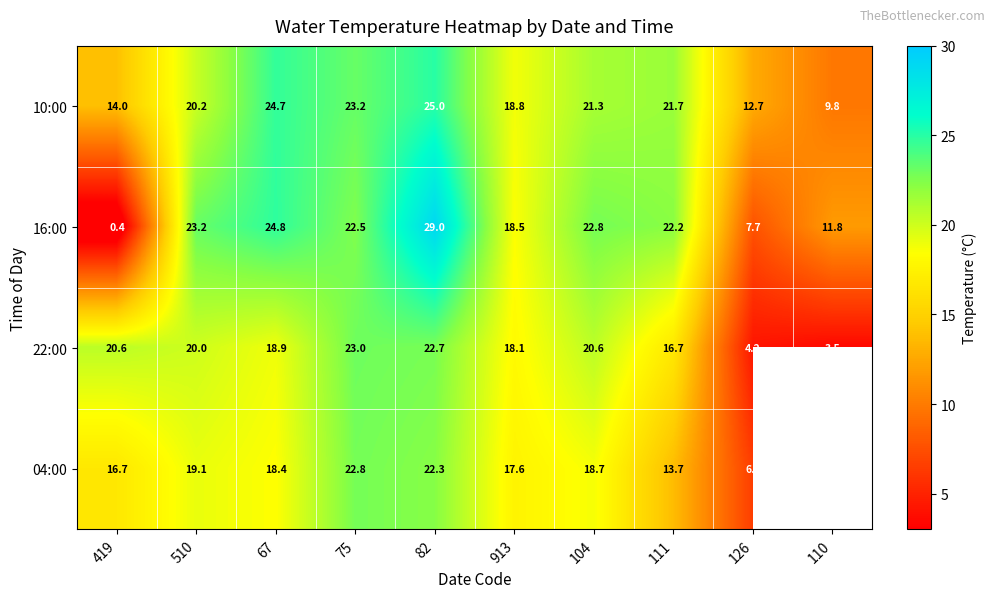

Which category has the highest value across all series?

82